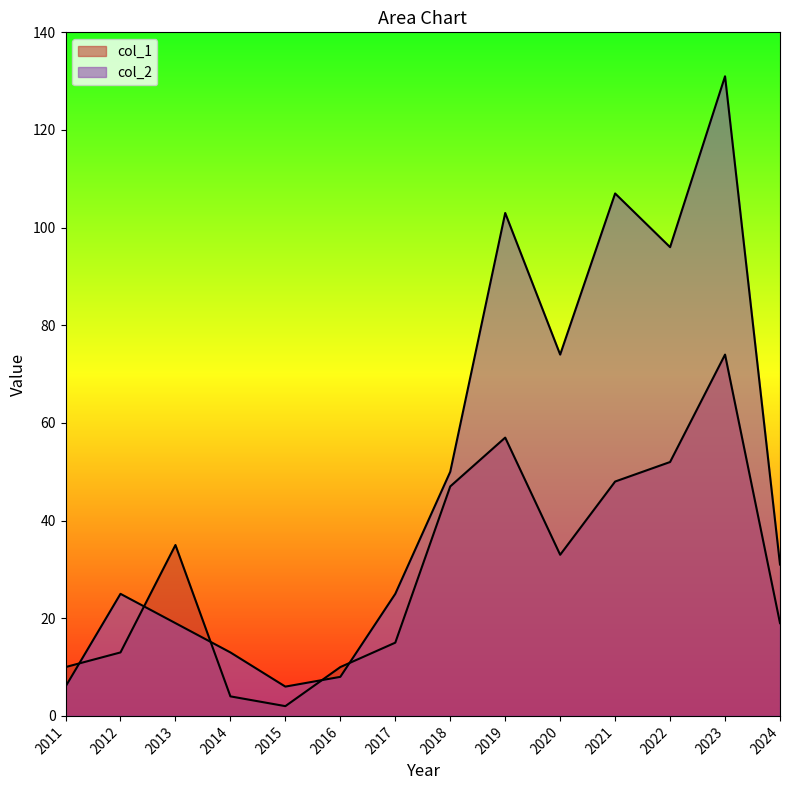

At 2023, list the series in order from largest to smallest.

col_2, col_1